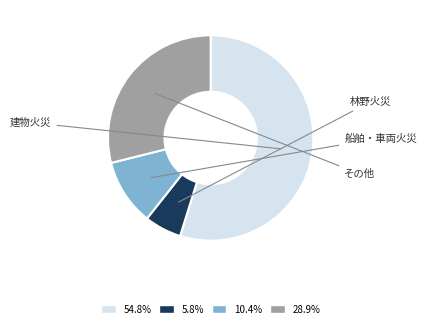

Is there a majority slice in this chart?

Yes